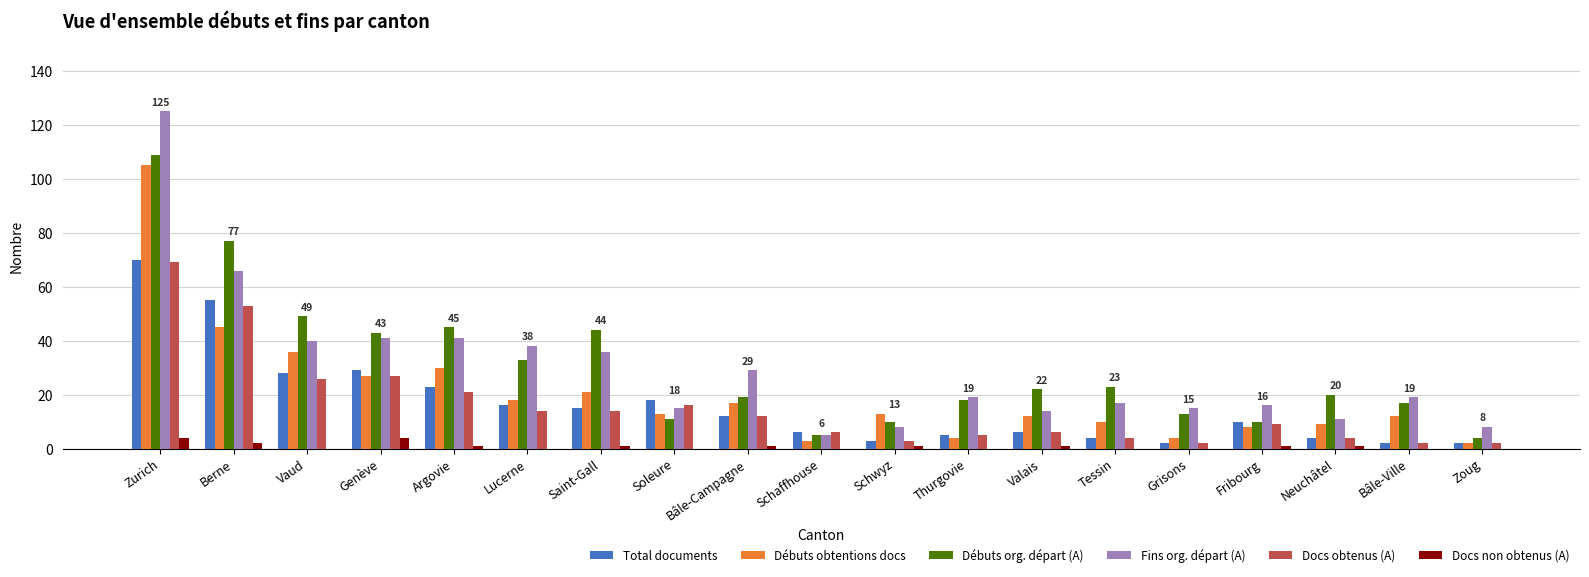

What value does the Fins org. départ (A) series have at Thurgovie?

19